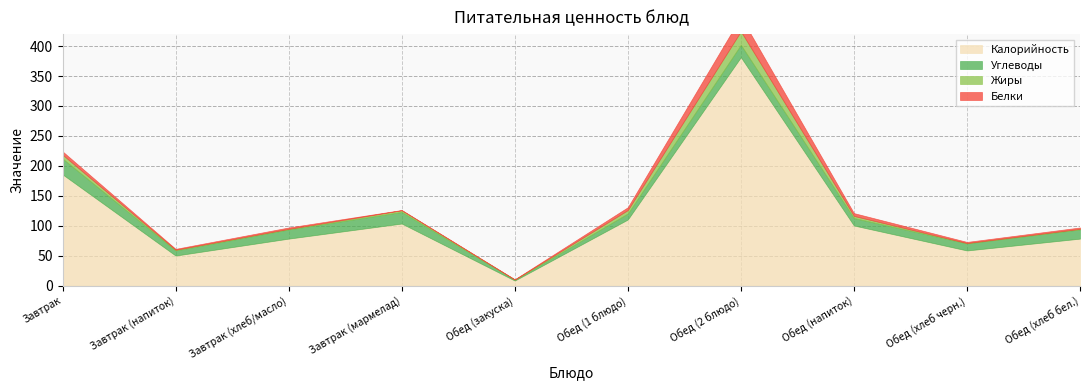

What is the greatest value displayed?

381.5